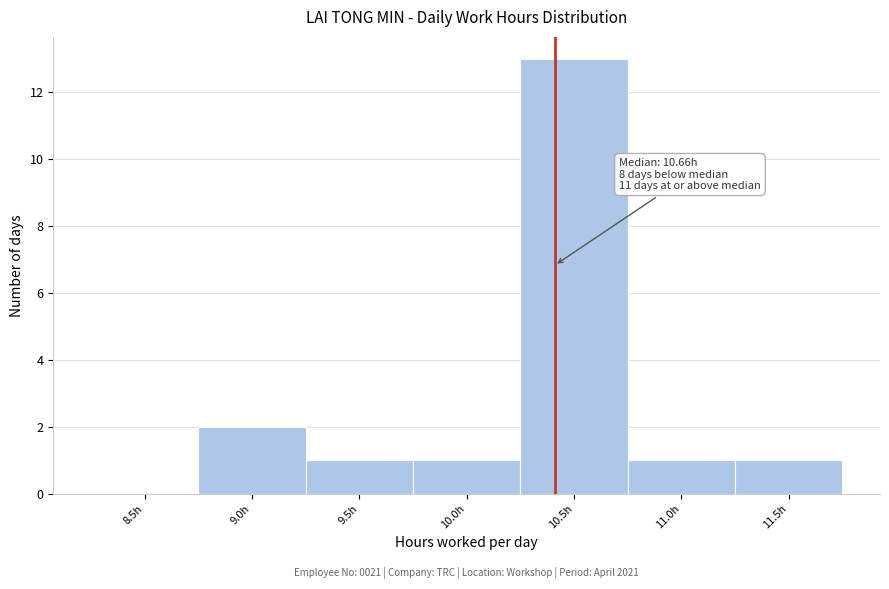

Reading left to right, transcribe all the data shown in this chart.

8.5h=0	9.0h=2	9.5h=1	10.0h=1	10.5h=13	11.0h=1	11.5h=1